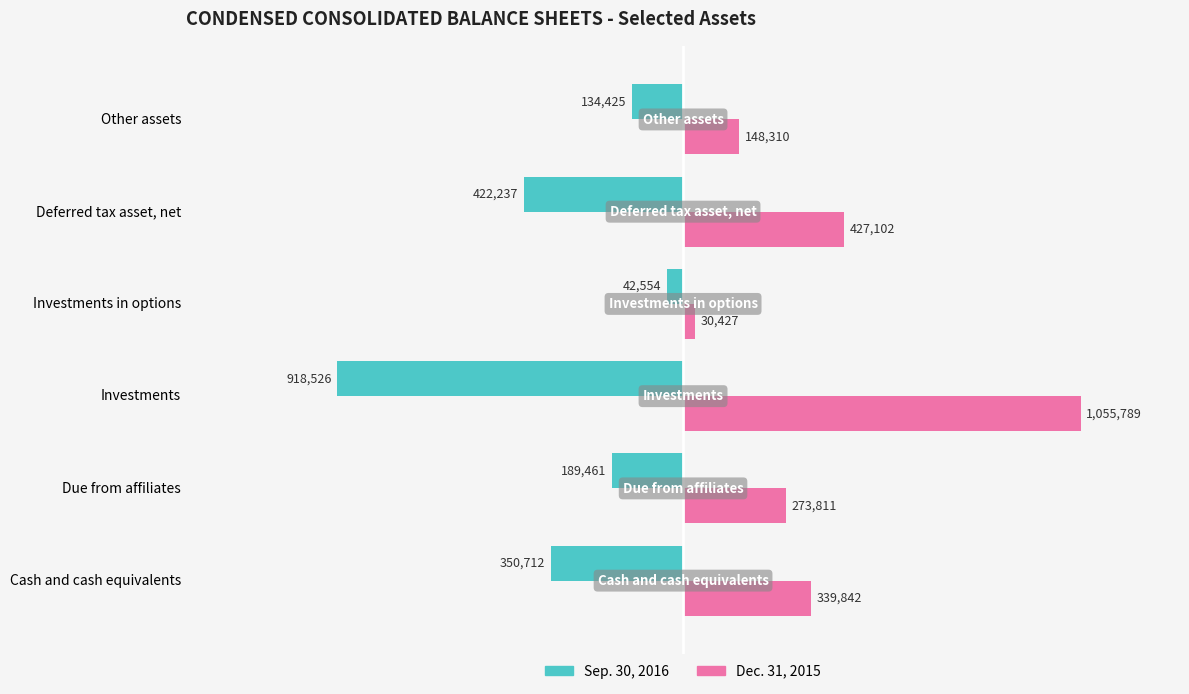

What are all the series names shown in the legend?

Sep. 30, 2016, Dec. 31, 2015